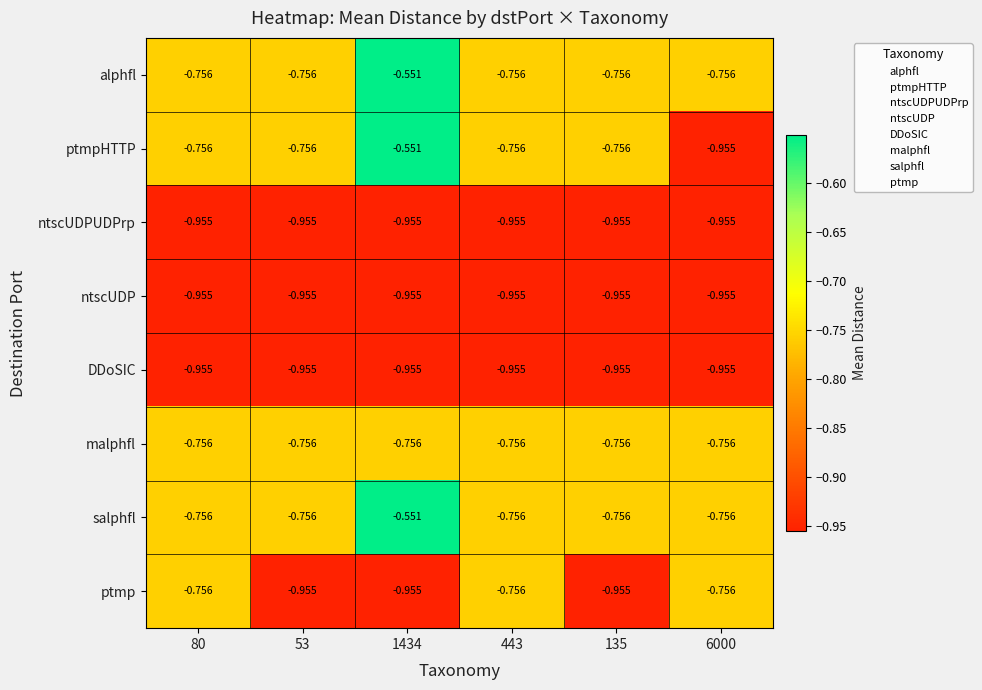

Which series has the largest range (max minus min)?

ptmpHTTP